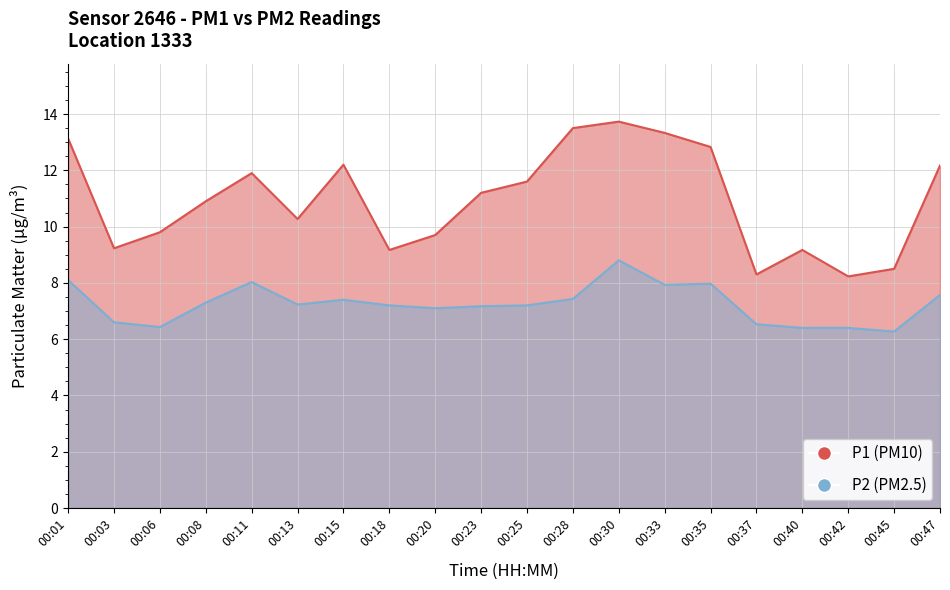

What are all the series names shown in the legend?

P1, P2